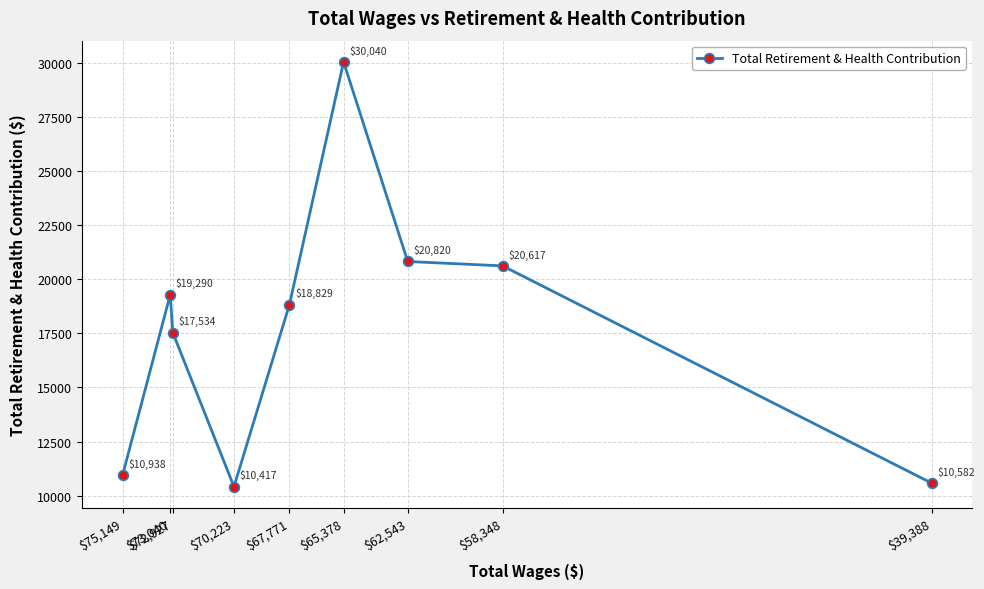

How many data points does each series have?

9